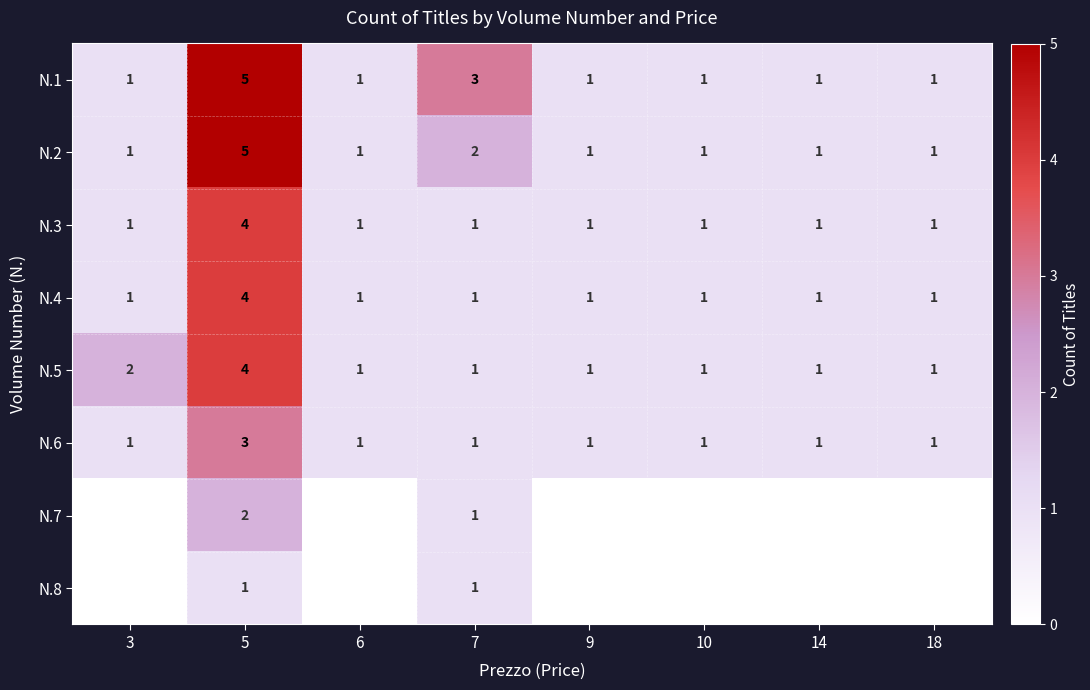

How many N.5 values are between 1 and 2?

7